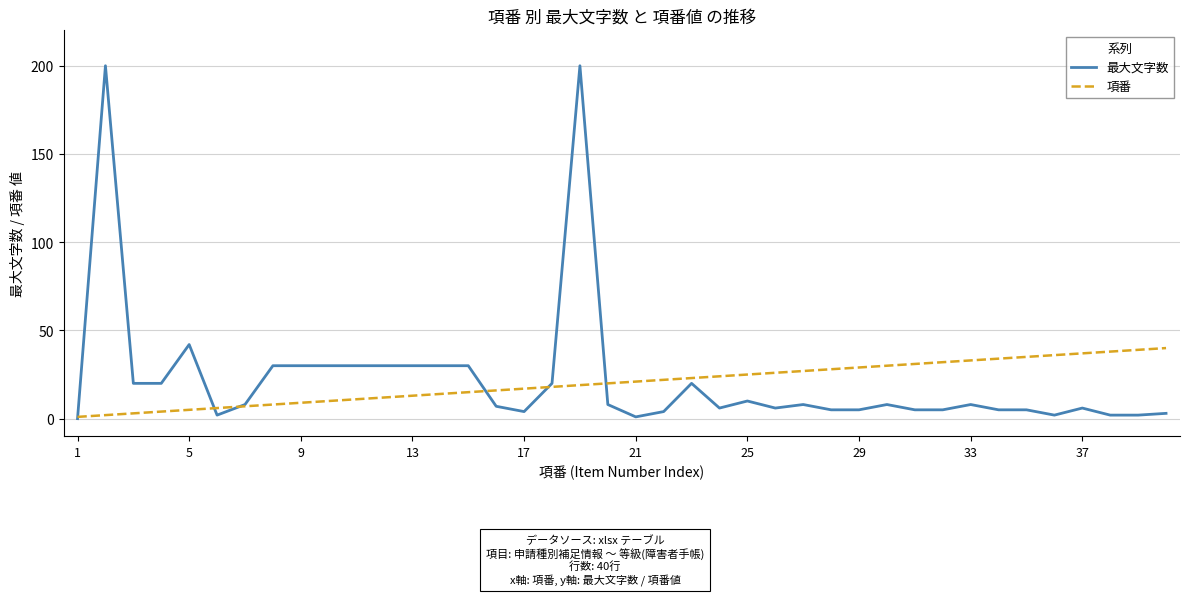

Which series has the largest range (max minus min)?

最大文字数